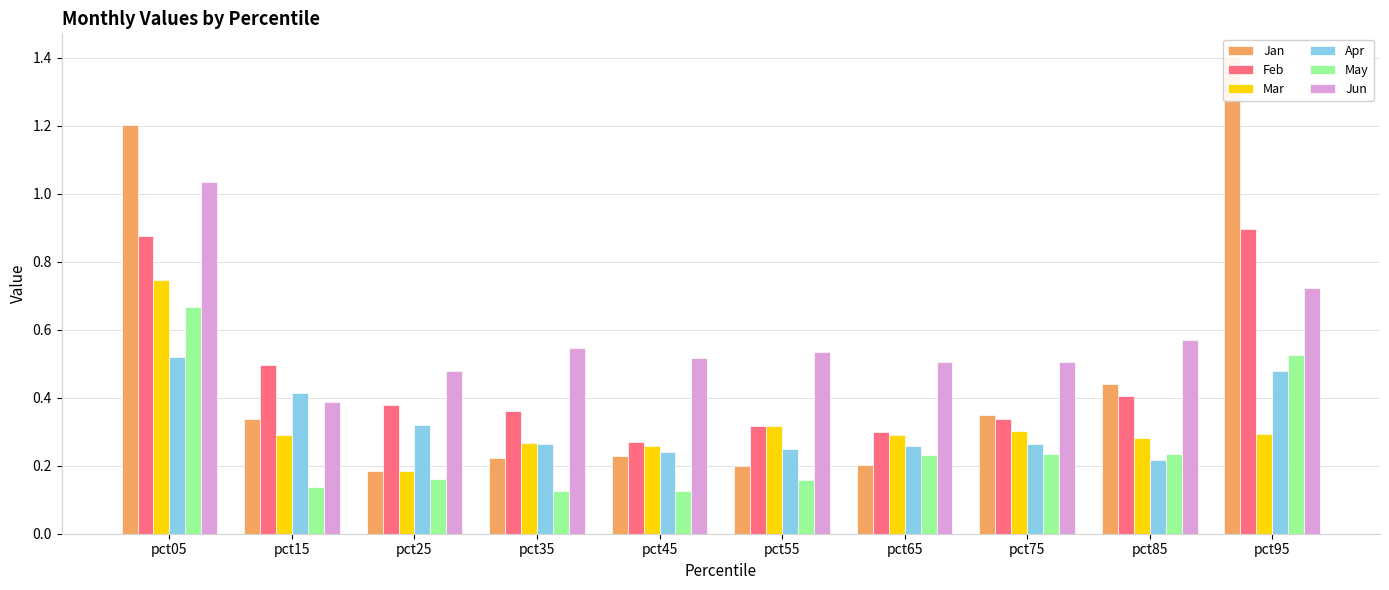

What is the spread (max minus min) of values at pct85?

0.4